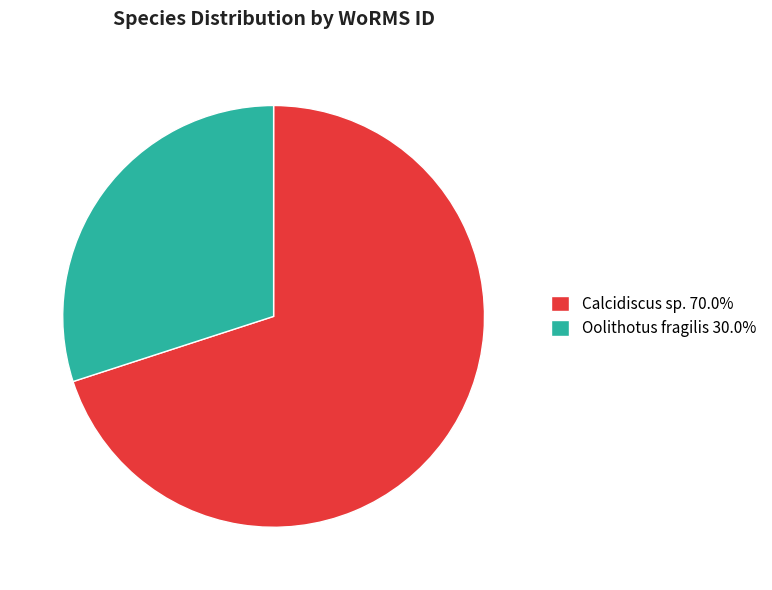

Is the sum of Oolithotus fragilis 30.0% and Calcidiscus sp. 70.0% greater than half?

Yes